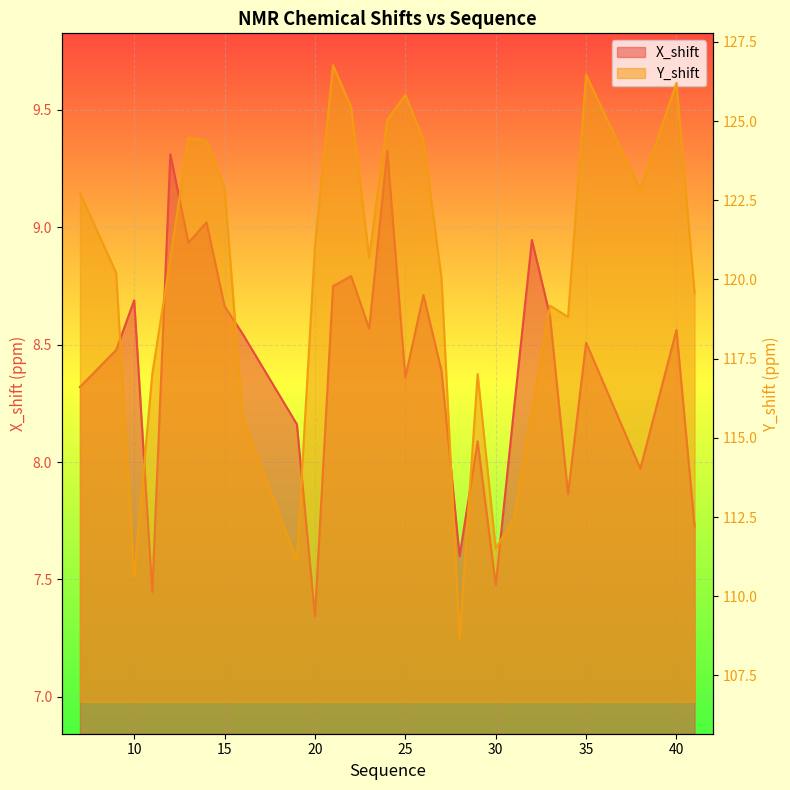

True or false: Y_shift and X_shift cross at least once.

False